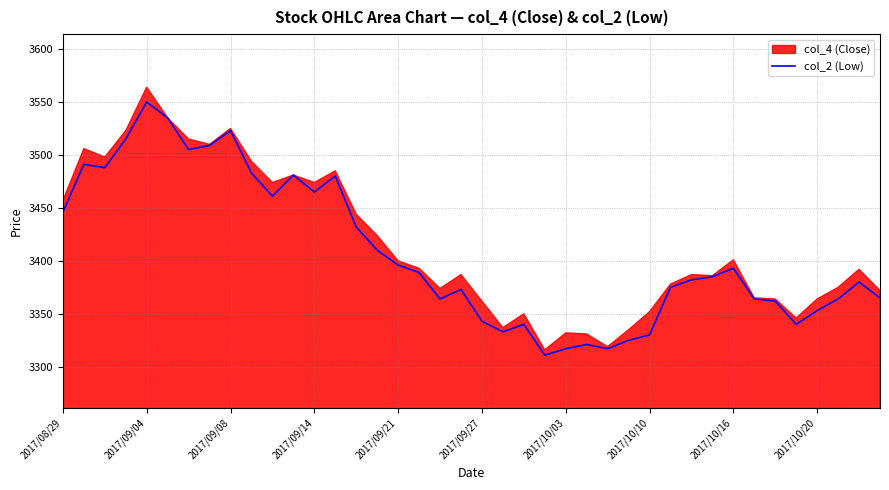

What is the change in value from 15 to 33?

-46